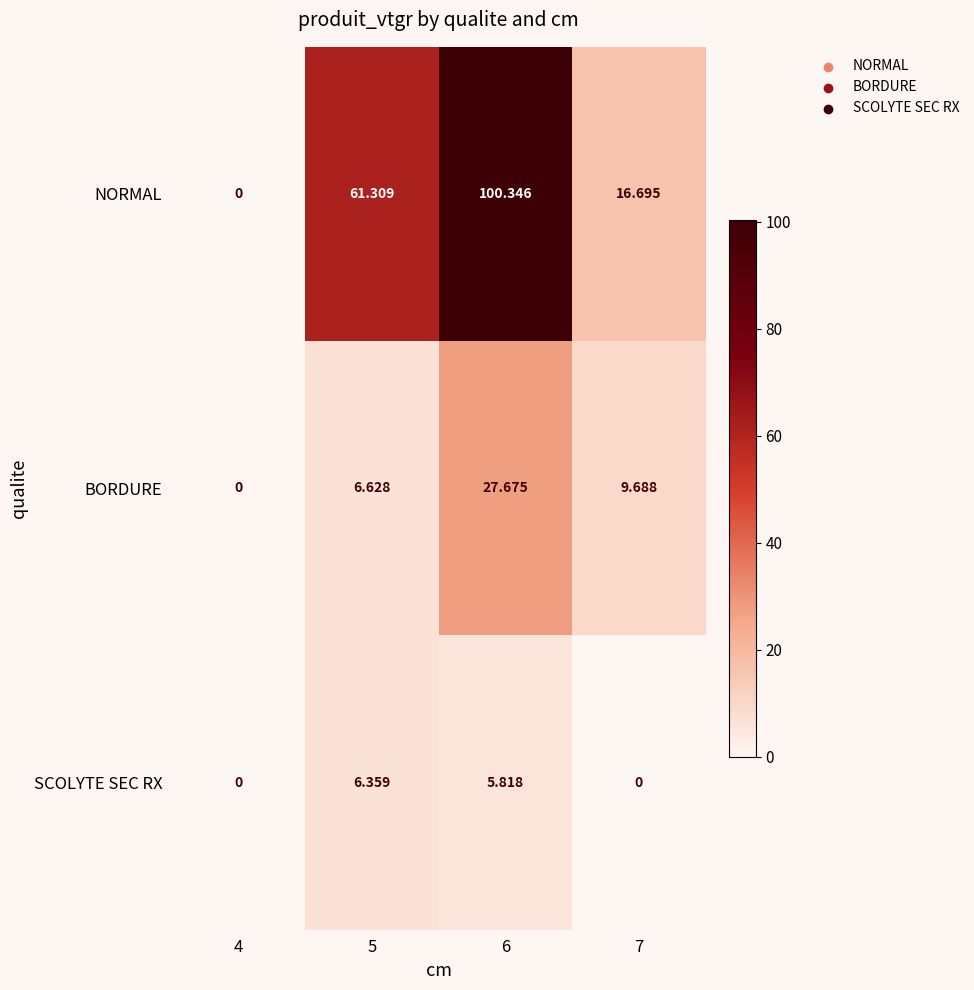

Is the value of SCOLYTE SEC RX at 6 greater than the value of BORDURE at 5?

No